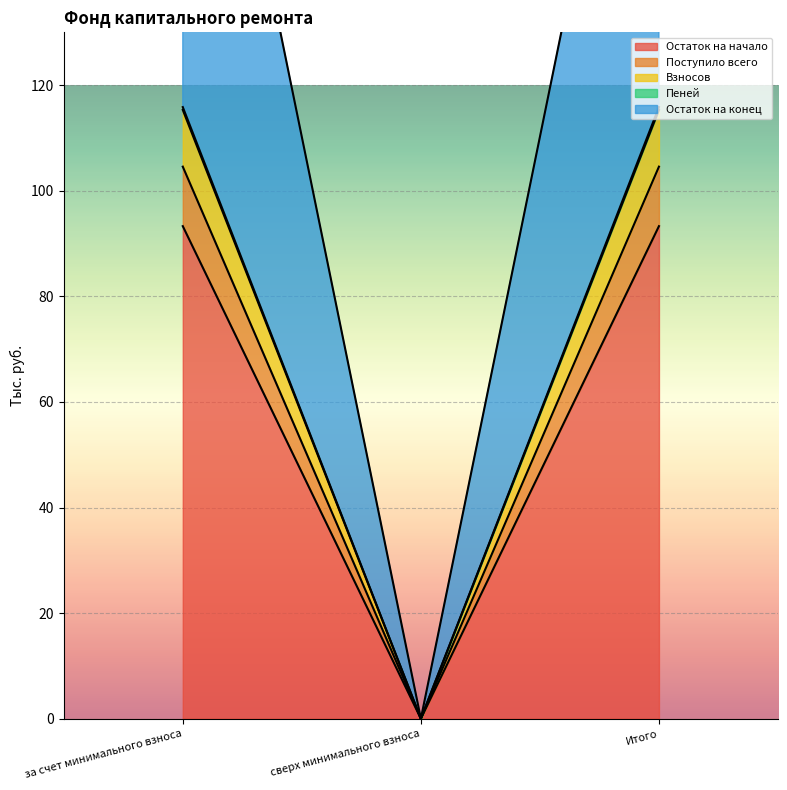

What are all the series names shown in the legend?

Остаток на начало, Поступило всего, Взносов, Пеней, Остаток на конец